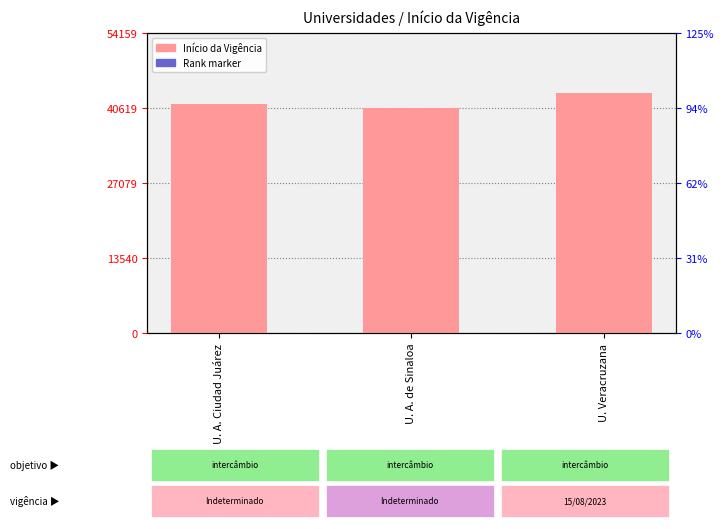

Is it true that Início da Vigência equals 43327.0 at U. Veracruzana?

True